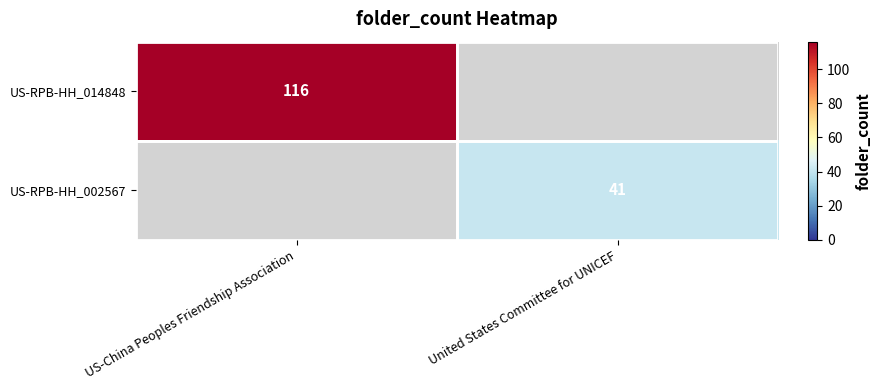

The US-RPB-HH_014848 series shows 176 at US-China Peoples Friendship Association. True or false?

False